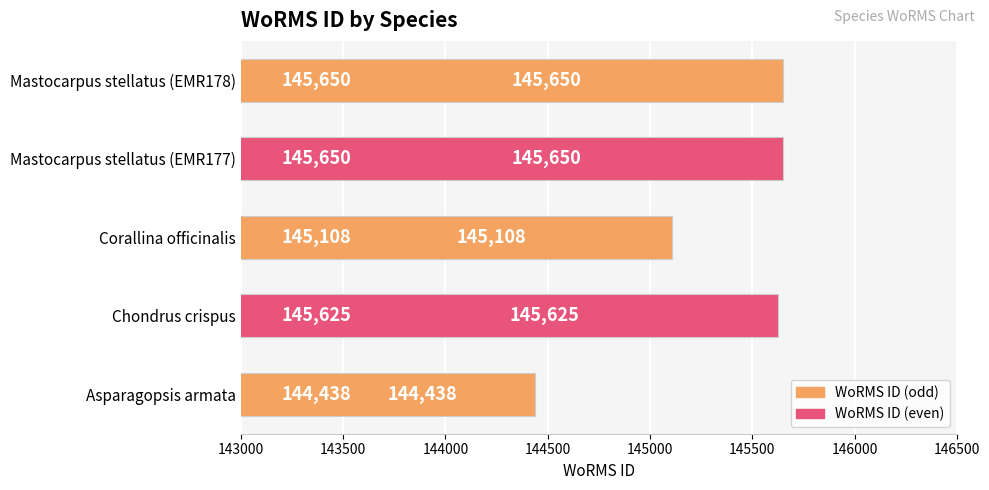

What value does the data have at Mastocarpus stellatus (EMR178)?

145650